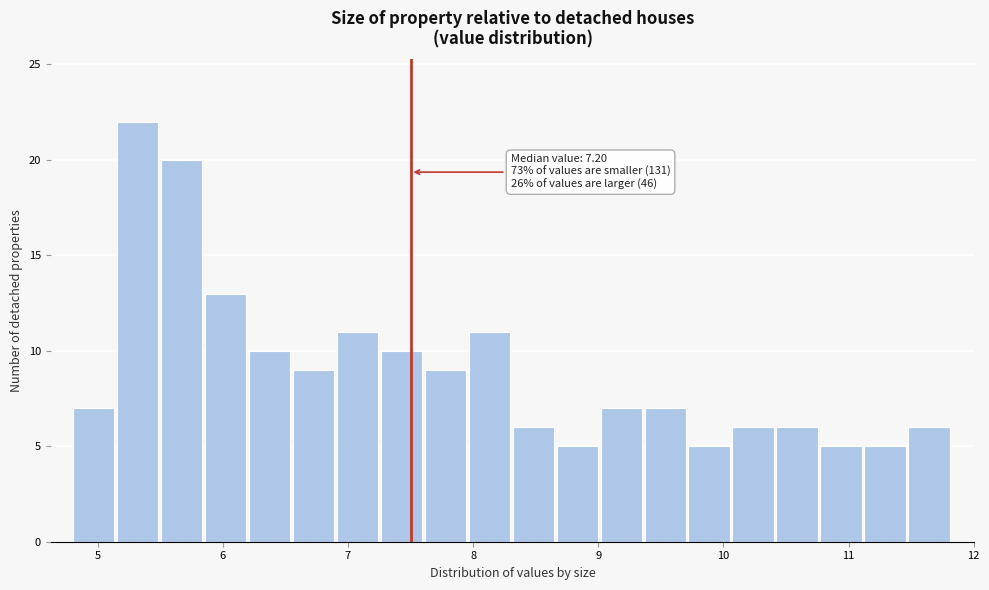

Read against the x-axis, roughly where is the centre of the tallest bar?

5.3